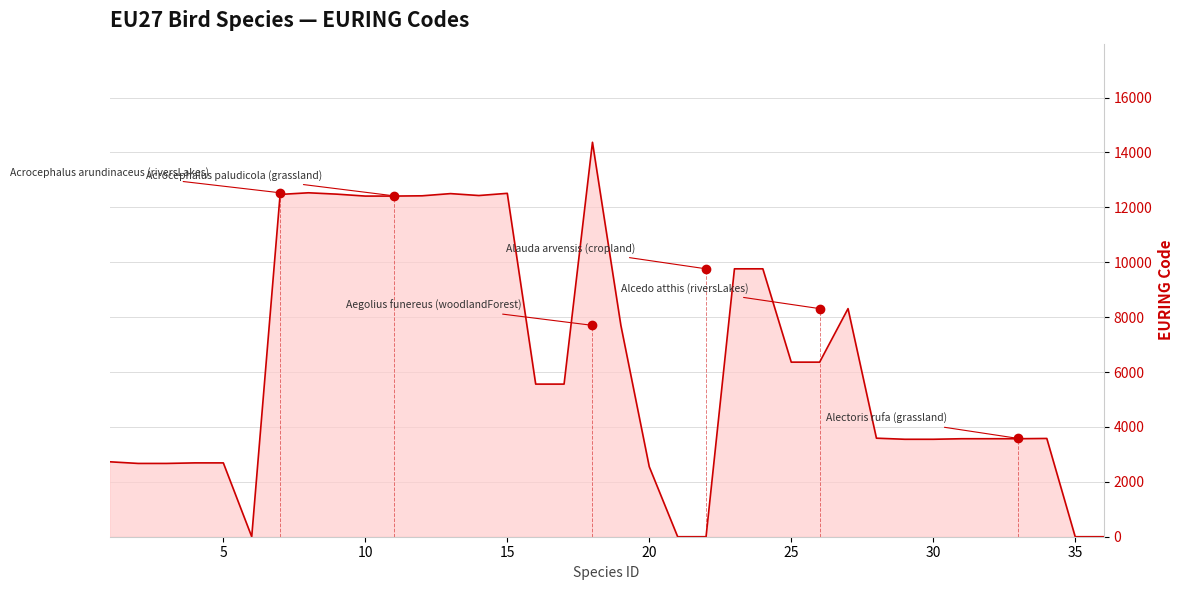

At which label is the value closest to 7185?

19